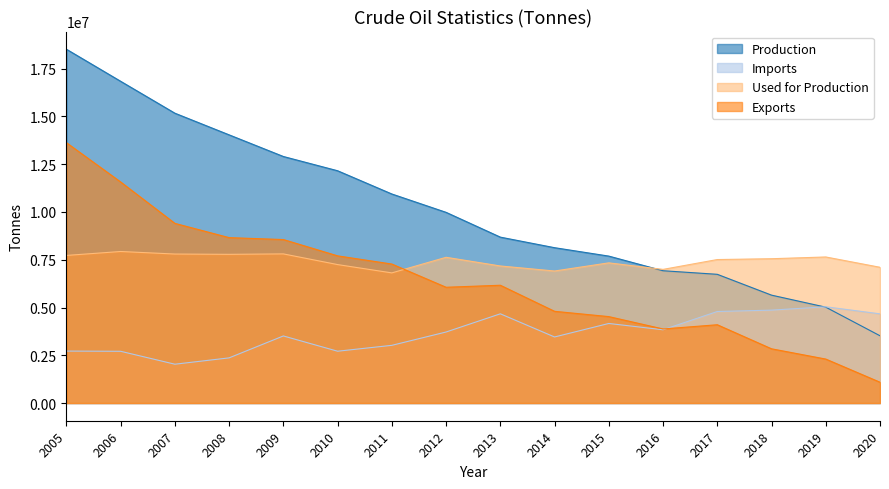

What is the difference between the highest and lowest values at 2016?

3159629